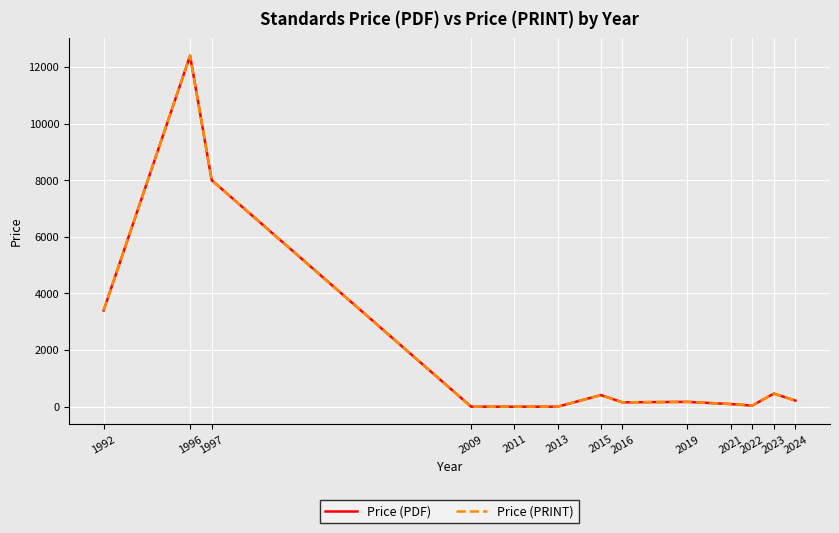

Is this an area chart (filled region under the line)?

No